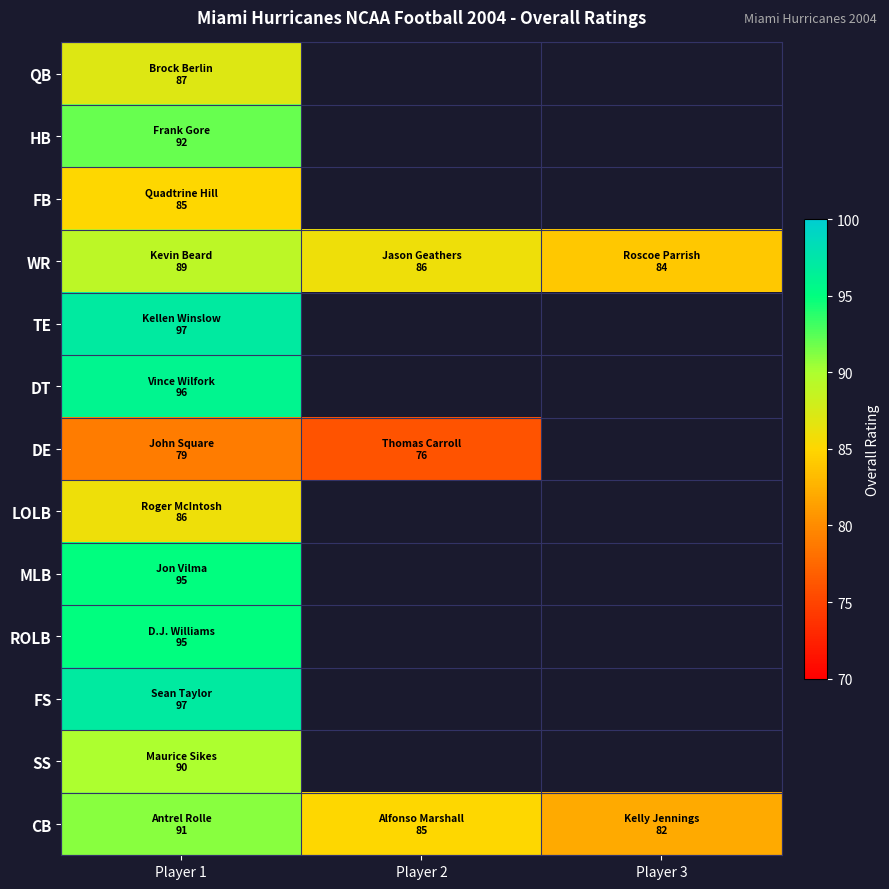

How many positive values does the QB series have?

1